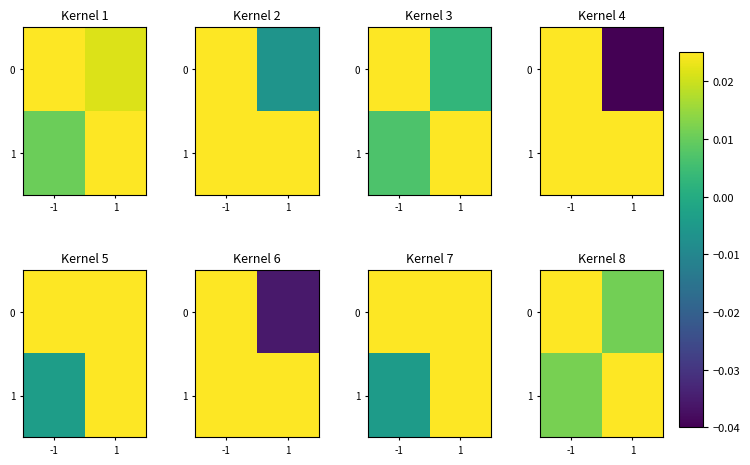

The 0 series shows 0.0 at -1. True or false?

True